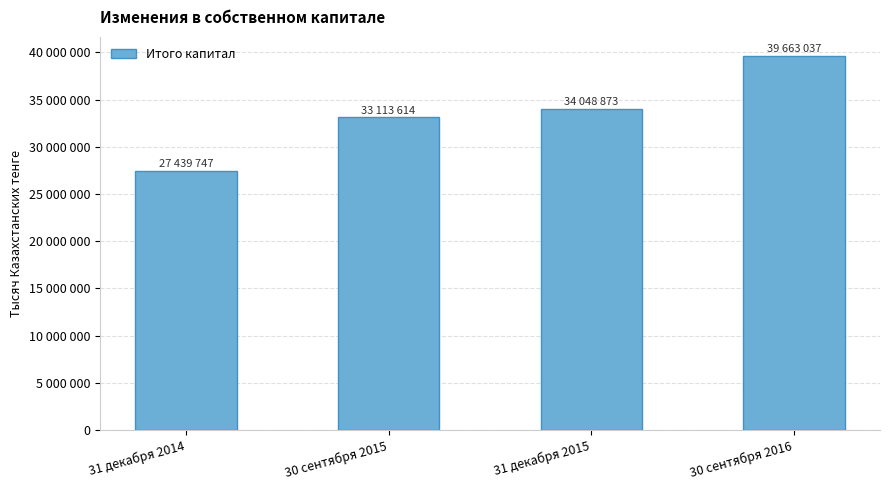

Does the chart contain any negative values?

No